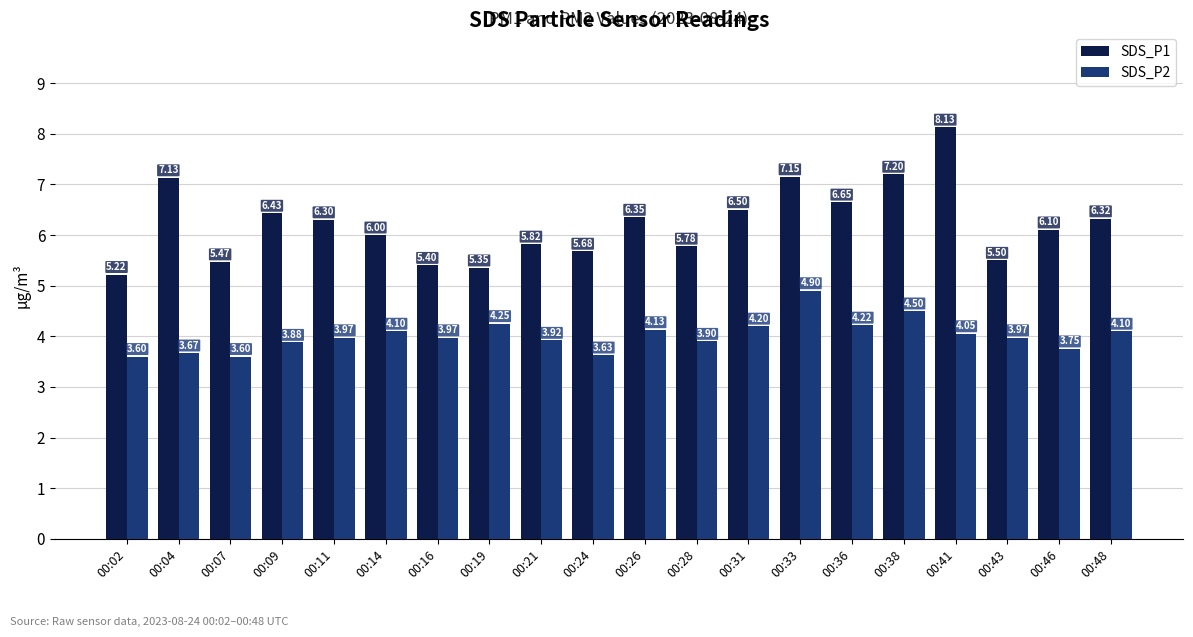

Is the value of SDS_P2 at 00:04 greater than the value of SDS_P1 at 00:41?

No